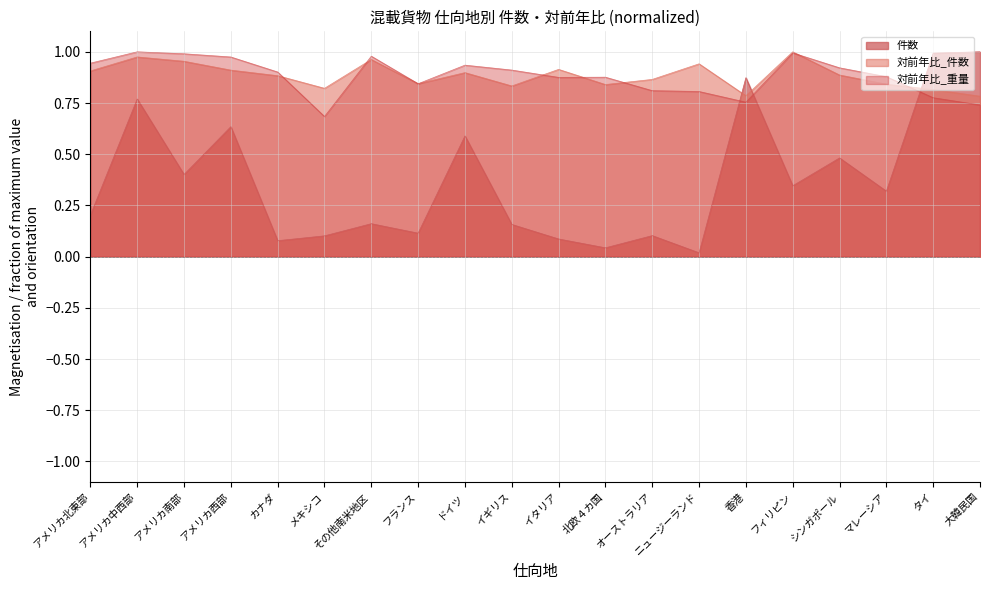

How many intersections are there between 対前年比_重量 and 対前年比_件数?

9